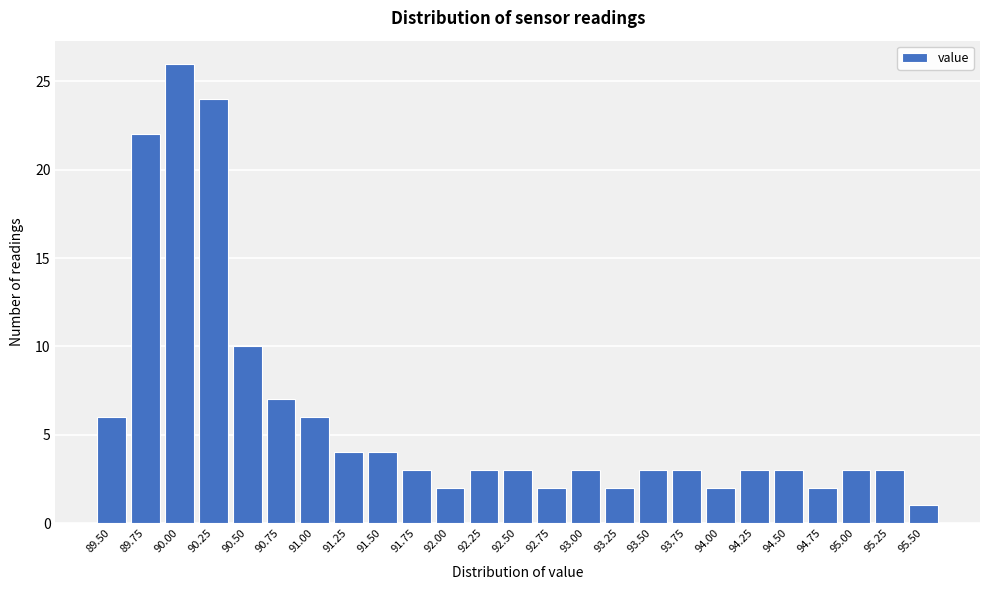

Reading left to right, list all the values displayed in this chart.

89.50=6	89.75=22	90.00=26	90.25=24	90.50=10	90.75=7	91.00=6	91.25=4	91.50=4	91.75=3	92.00=2	92.25=3	92.50=3	92.75=2	93.00=3	93.25=2	93.50=3	93.75=3	94.00=2	94.25=3	94.50=3	94.75=2	95.00=3	95.25=3	95.50=1